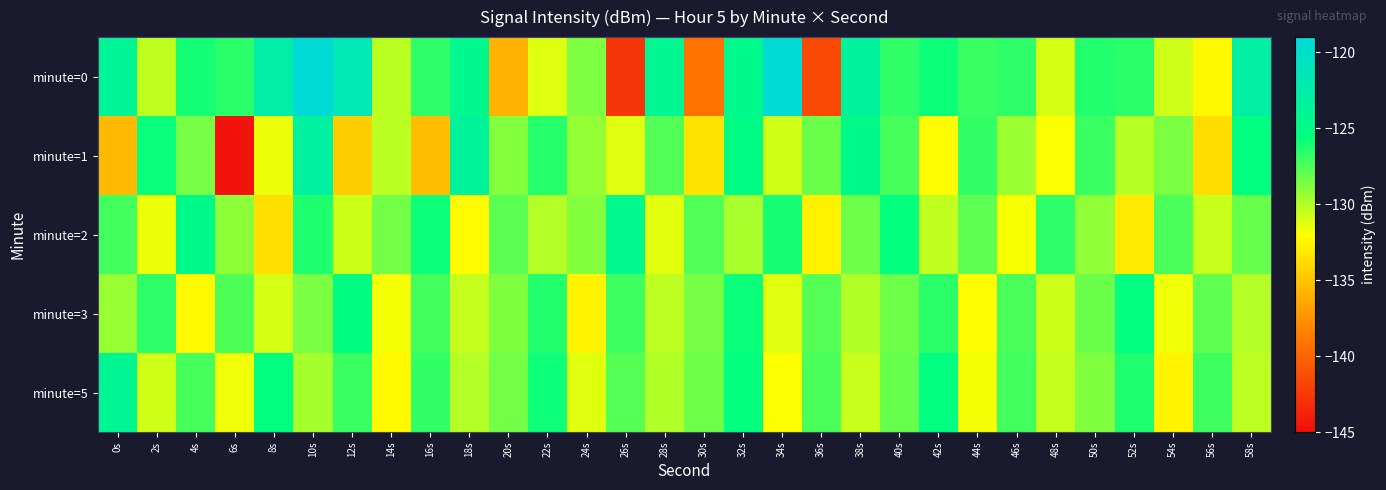

What is the total value across all series at 54s?

-651.0